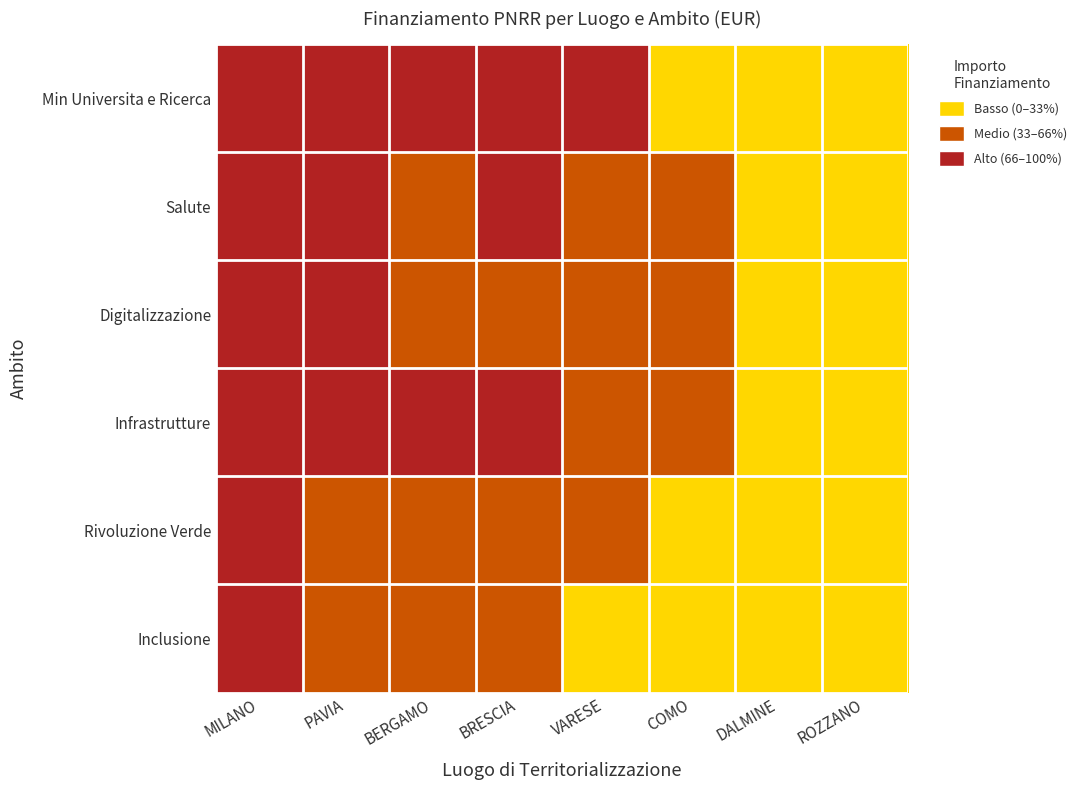

Reading left to right, list all the values displayed in this chart.

Min Universita e Ricerca: MILANO=72337196.6	PAVIA=11263882.0	BERGAMO=7002437.9	BRESCIA=7697967.5	VARESE=4956856.0	COMO=208762.6	DALMINE=212000.1	ROZZANO=62062.4
Salute: MILANO=15000000.0	PAVIA=8000000.0	BERGAMO=3000000.0	BRESCIA=5000000.0	VARESE=2000000.0	COMO=1000000.0	DALMINE=500000.0	ROZZANO=200000.0
Digitalizzazione: MILANO=30000000.0	PAVIA=5000000.0	BERGAMO=2000000.0	BRESCIA=4000000.0	VARESE=1500000.0	COMO=800000.0	DALMINE=300000.0	ROZZANO=100000.0
Infrastrutture: MILANO=50000000.0	PAVIA=12000000.0	BERGAMO=8000000.0	BRESCIA=9000000.0	VARESE=3000000.0	COMO=1500000.0	DALMINE=700000.0	ROZZANO=250000.0
Rivoluzione Verde: MILANO=20000000.0	PAVIA=4000000.0	BERGAMO=2500000.0	BRESCIA=3500000.0	VARESE=1200000.0	COMO=600000.0	DALMINE=400000.0	ROZZANO=150000.0
Inclusione: MILANO=10000000.0	PAVIA=2000000.0	BERGAMO=1000000.0	BRESCIA=1800000.0	VARESE=700000.0	COMO=400000.0	DALMINE=200000.0	ROZZANO=80000.0